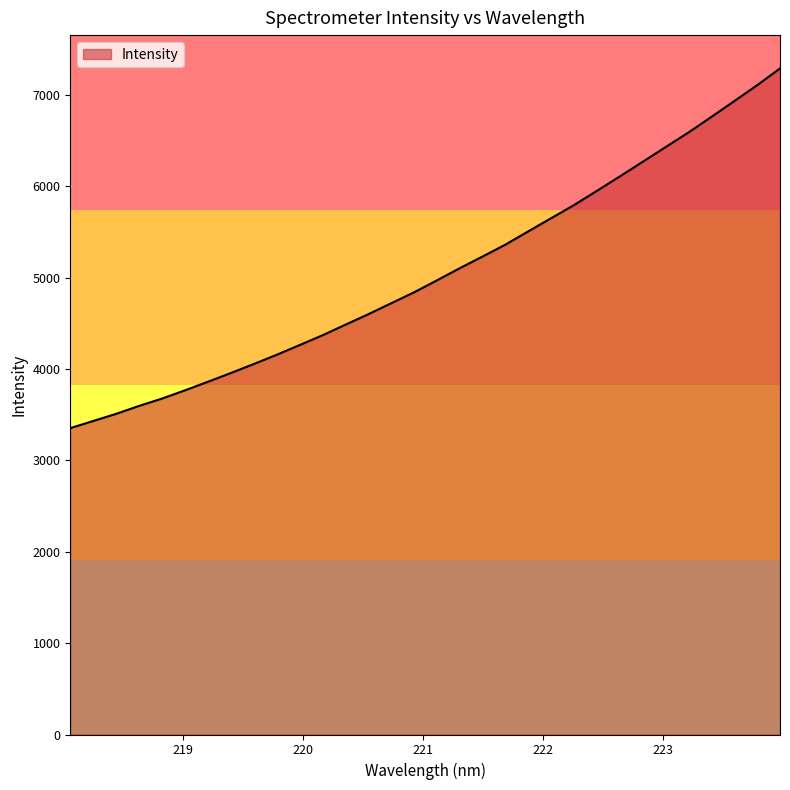

What is the greatest value displayed?

7291.2